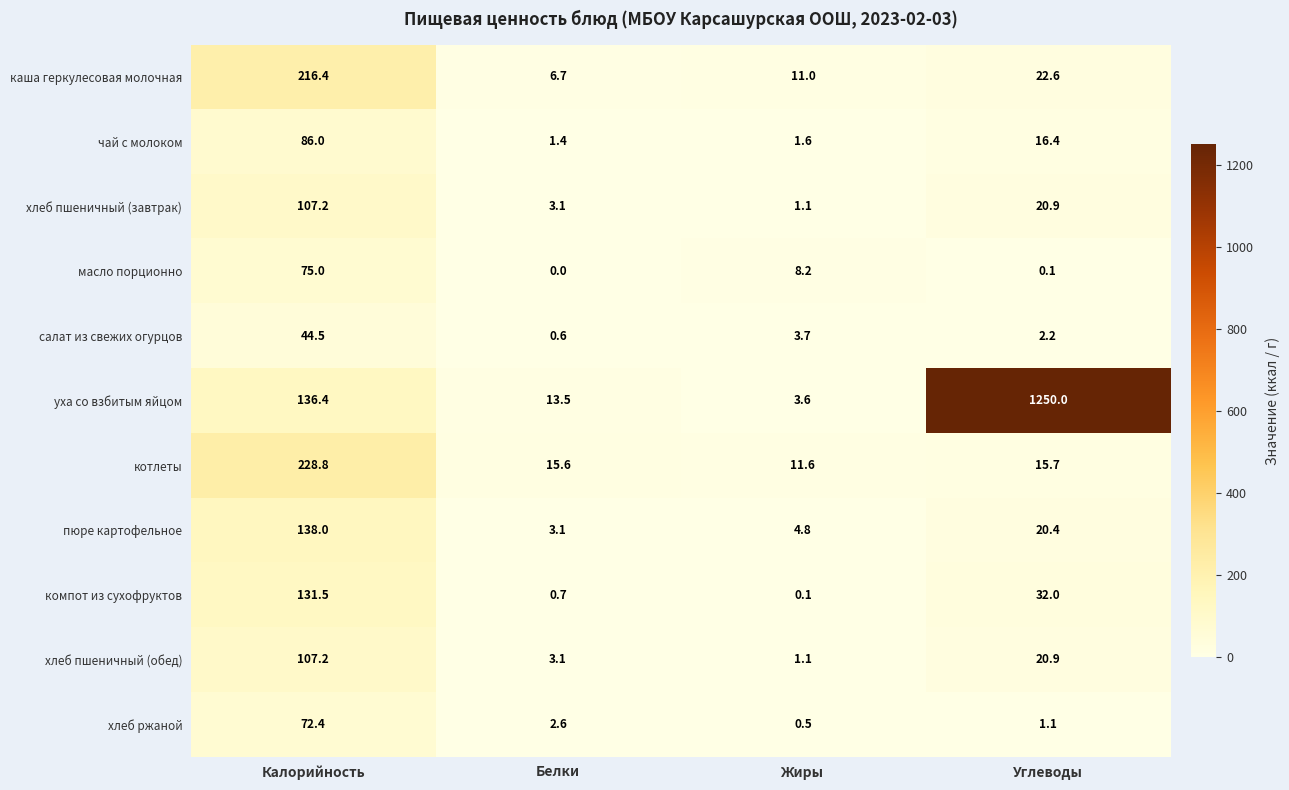

What is the difference between the хлеб ржаной values at Калорийность and Жиры?

71.9